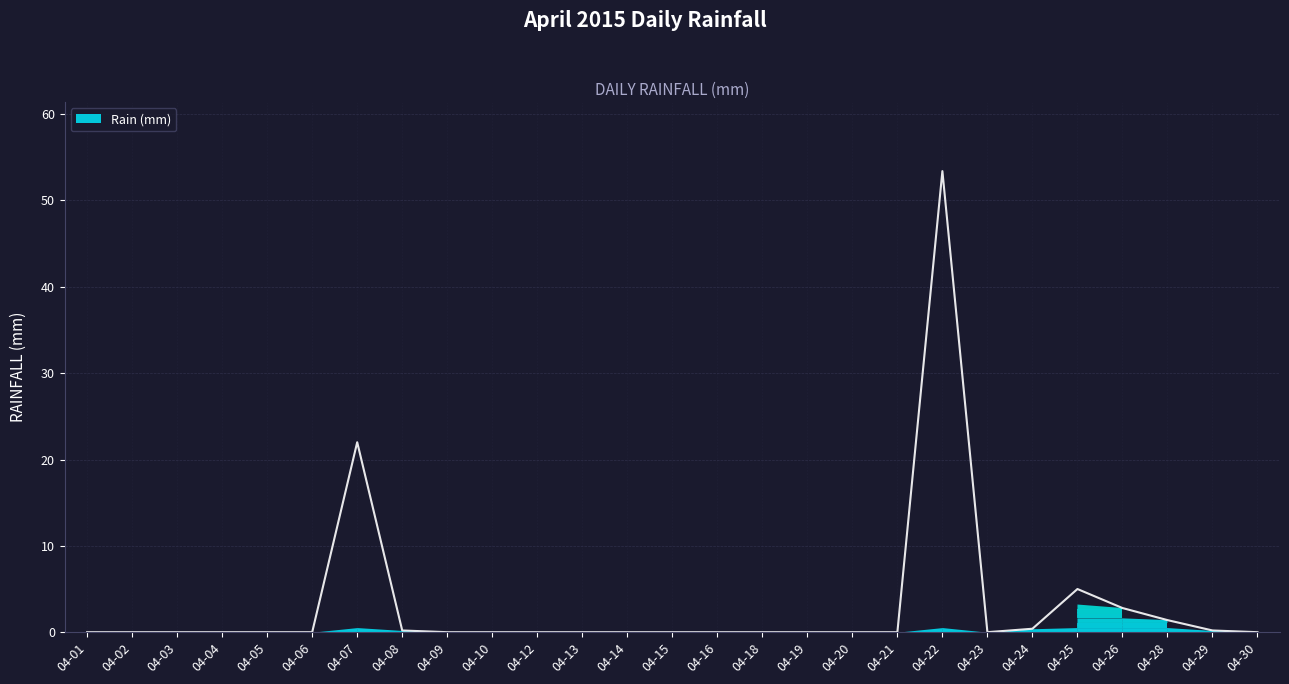

What is the average value?

3.2